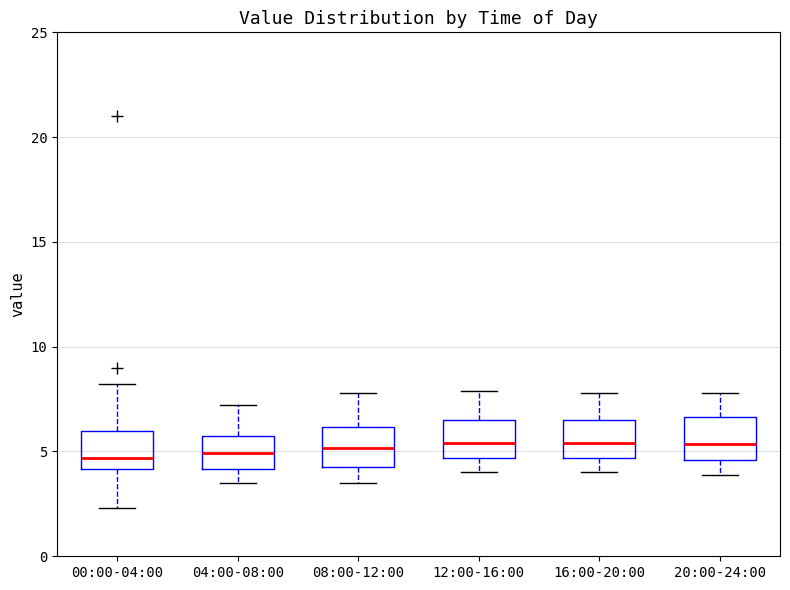

Where does the upper whisker of the box for 08:00-12:00 end on the y-axis? The values are not printed on the chart, so give them approximately, as read against the axis.

8.0